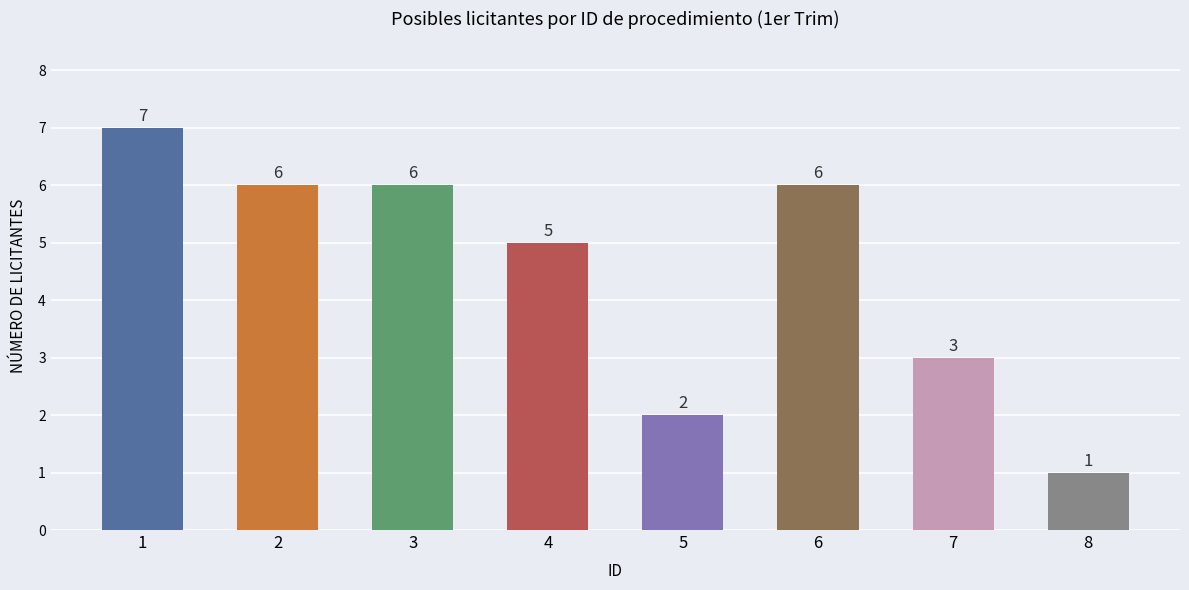

The value at 1 is 11. True or false?

False